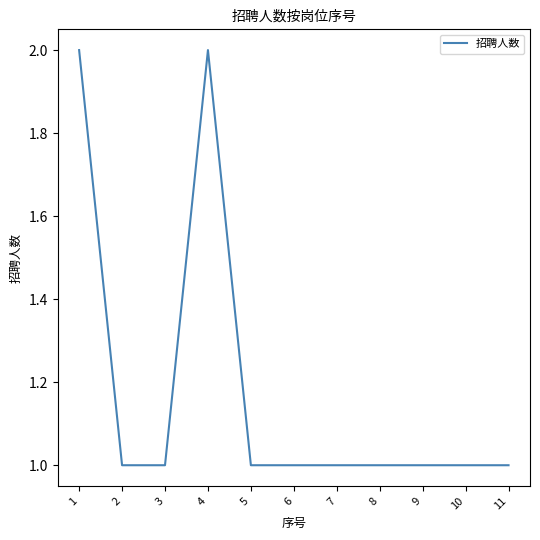

What is the sum of the values at 9 and 11?

2